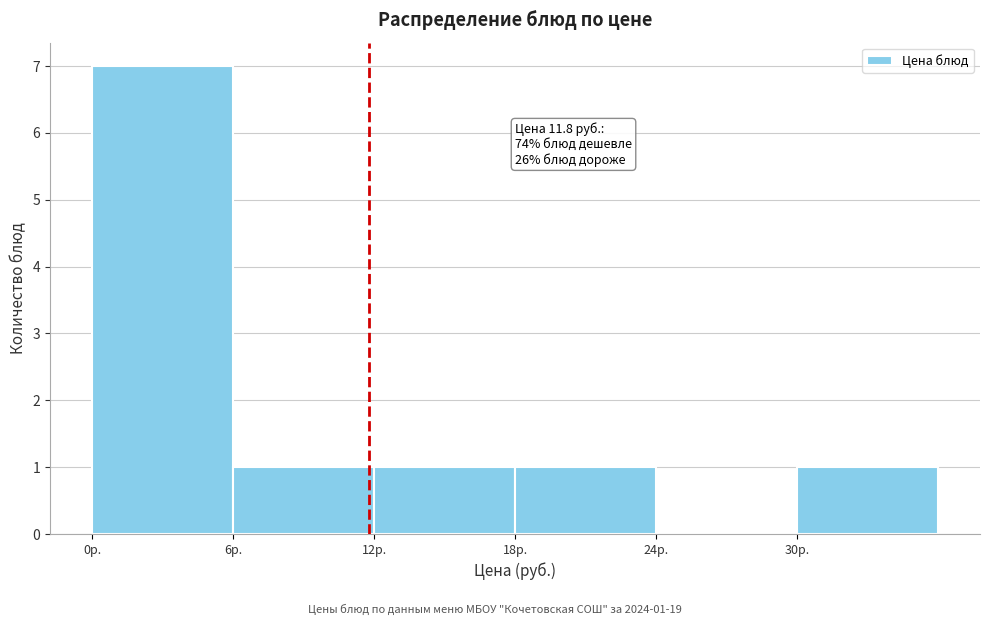

Which range on the x-axis has the tallest bar?

0 to 6